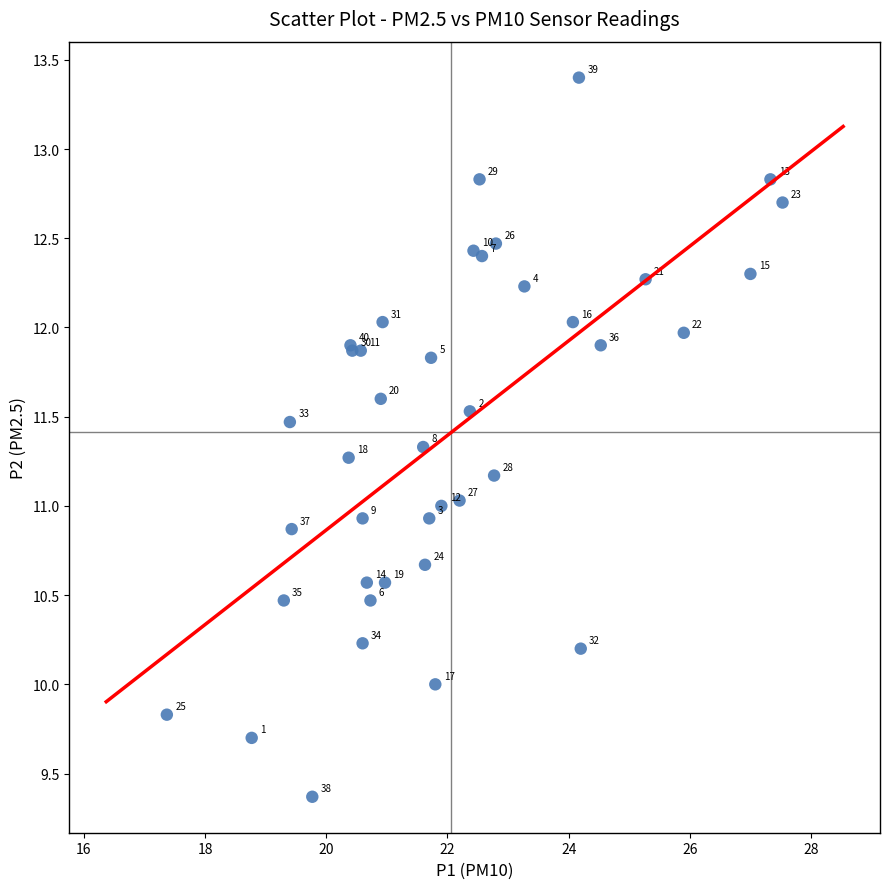

What Y value in the scatter plot is closest to 11?

11.0